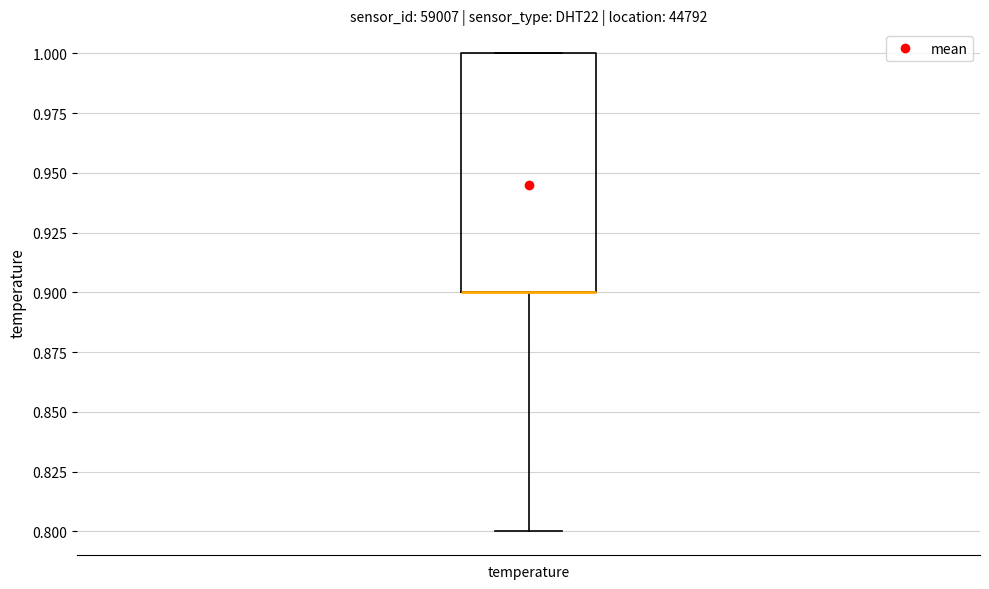

Where does the lower whisker of the box for temperature end on the y-axis? The values are not printed on the chart, so give them approximately, as read against the axis.

0.8